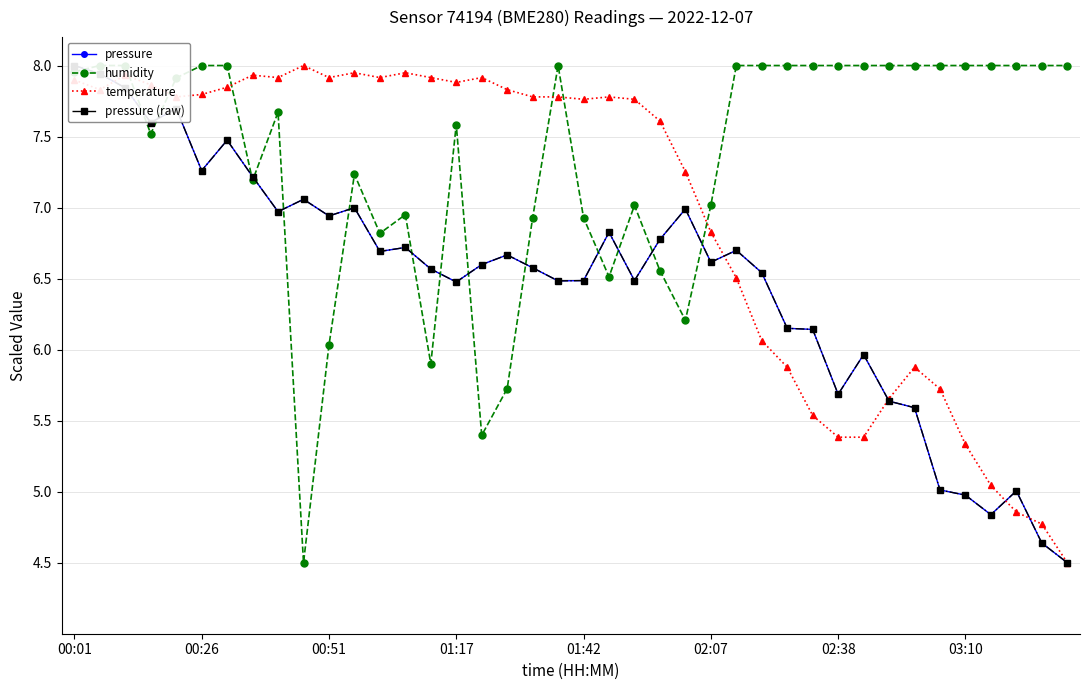

Rank the series by their maximum value, from lowest to highest.

pressure, humidity, temperature, pressure (raw)